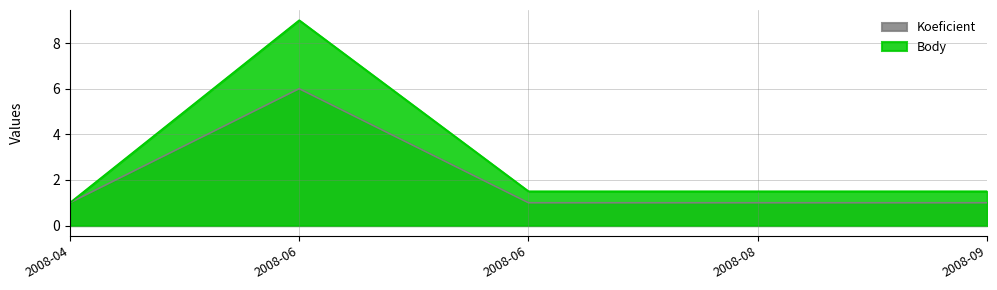

Reading left to right, list all the values displayed in this chart.

Koeficient: 1.0	6.0	1.0	1.0	1.0
Body: 1.0	9.0	1.5	1.5	1.5